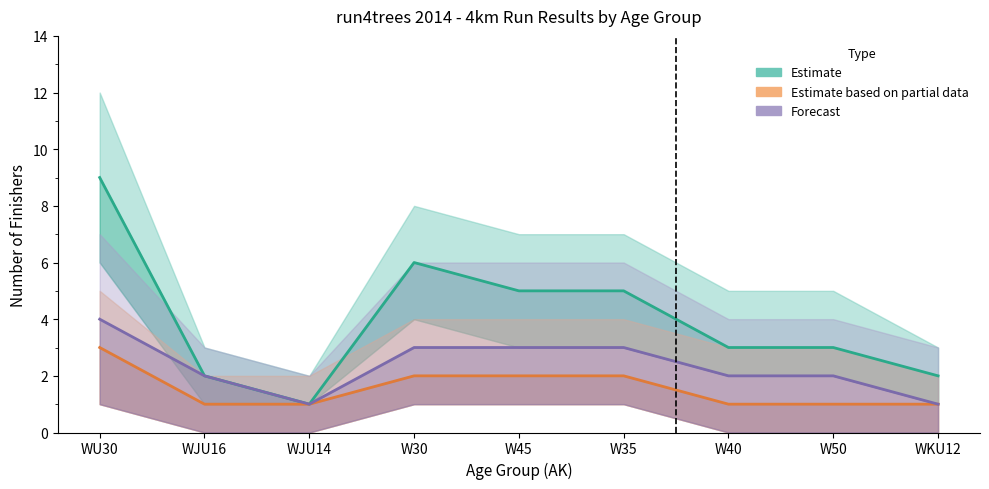

At which label is Estimate closest to 5?

W45